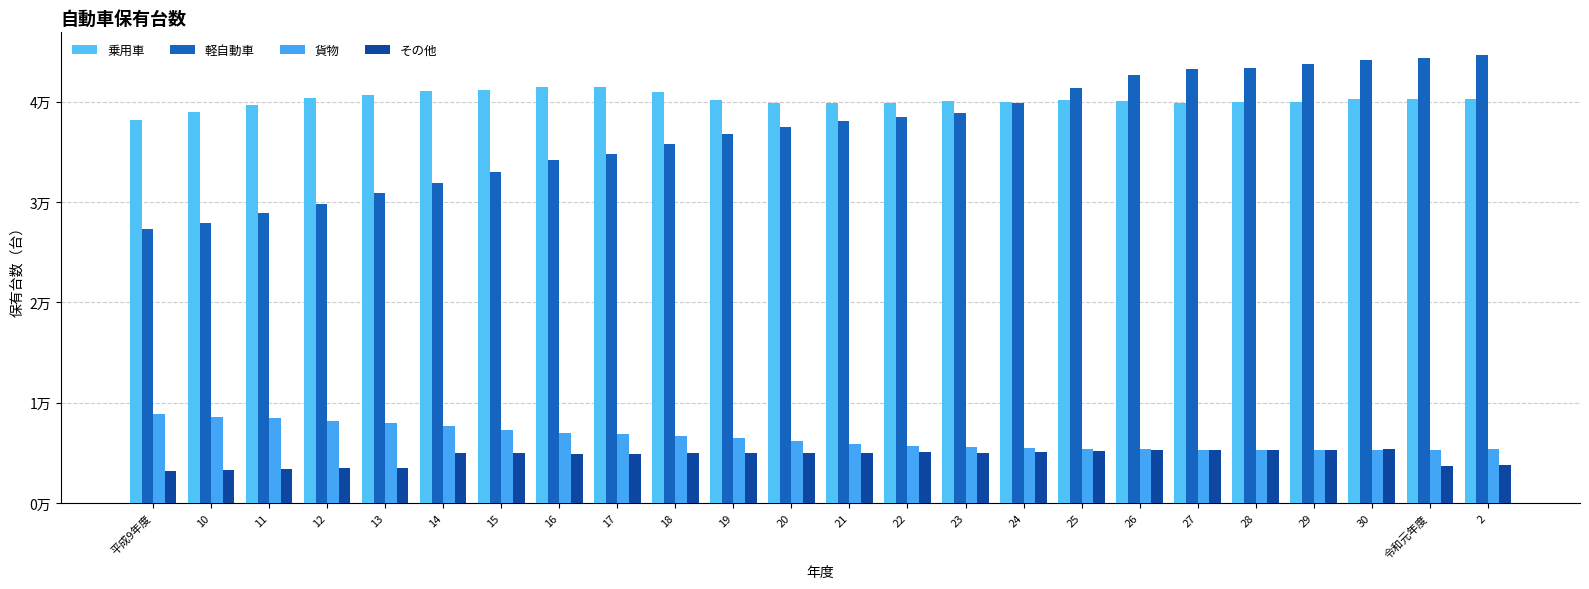

Reading right to left, list all the values displayed in this chart.

乗用車: 40226	40249	40245	40008	39923	39824	40046	40160	40007	40058	39854	39846	39912	40201	41004	41448	41433	41162	41039	40627	40354	39711	38986	38171
軽自動車: 44677	44383	44129	43743	43354	43248	42619	41352	39875	38887	38499	38043	37503	36729	35827	34778	34166	32946	31920	30873	29848	28911	27951	27326
貨物: 5369	5285	5241	5232	5264	5289	5353	5363	5436	5527	5642	5841	6130	6456	6642	6827	6991	7261	7657	7935	8192	8446	8567	8823
その他: 3798	3719	5398	5322	5316	5266	5231	5152	5059	5009	5031	5004	5025	4972	4975	4905	4897	4987	4973	3504	3438	3353	3242	3141